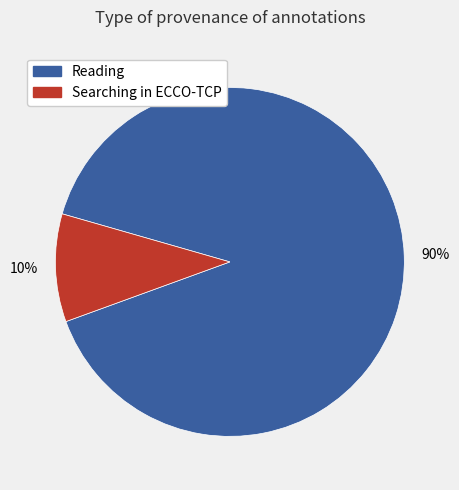

To the nearest percent, what is the difference between the largest and smallest slice percentages?

80%